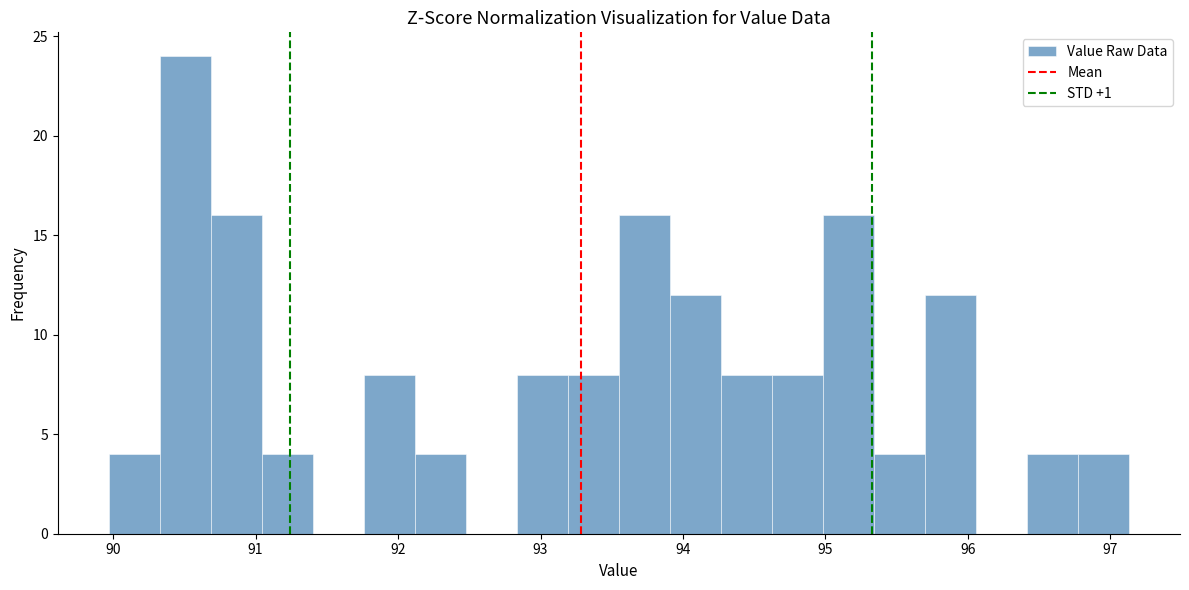

Read against the x-axis, roughly where is the centre of the tallest bar?

90.5